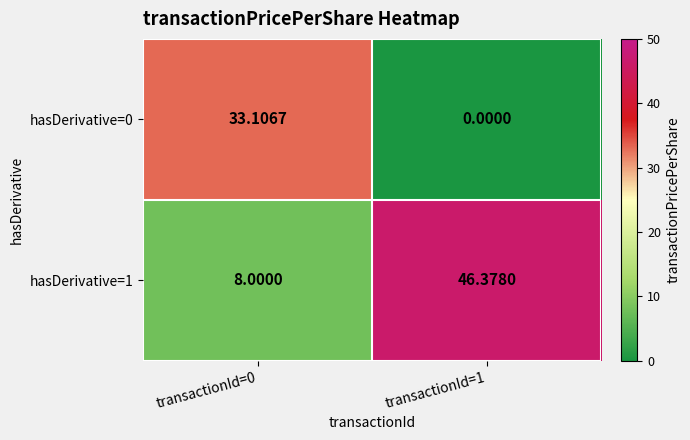

Is the value of hasDerivative=1 at transactionId=1 greater than the value of hasDerivative=0 at transactionId=0?

Yes